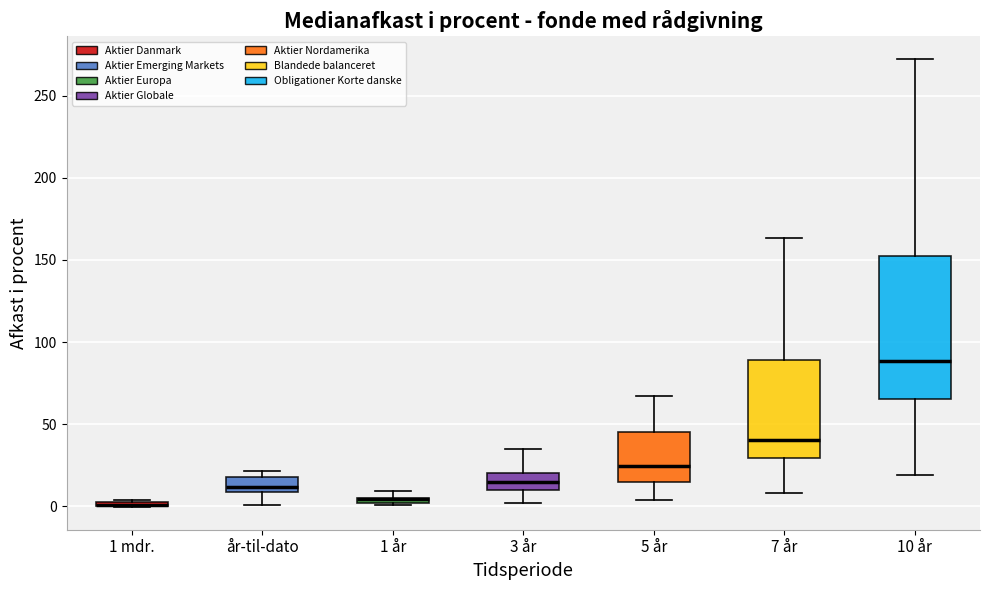

Where is the upper edge of the box for 10 år on the y-axis? The values are not printed on the chart, so give them approximately, as read against the axis.

150